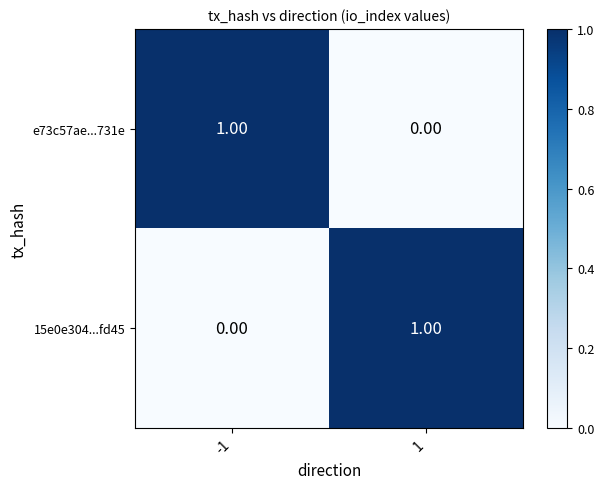

At how many categories does at least one series exceed 0?

2